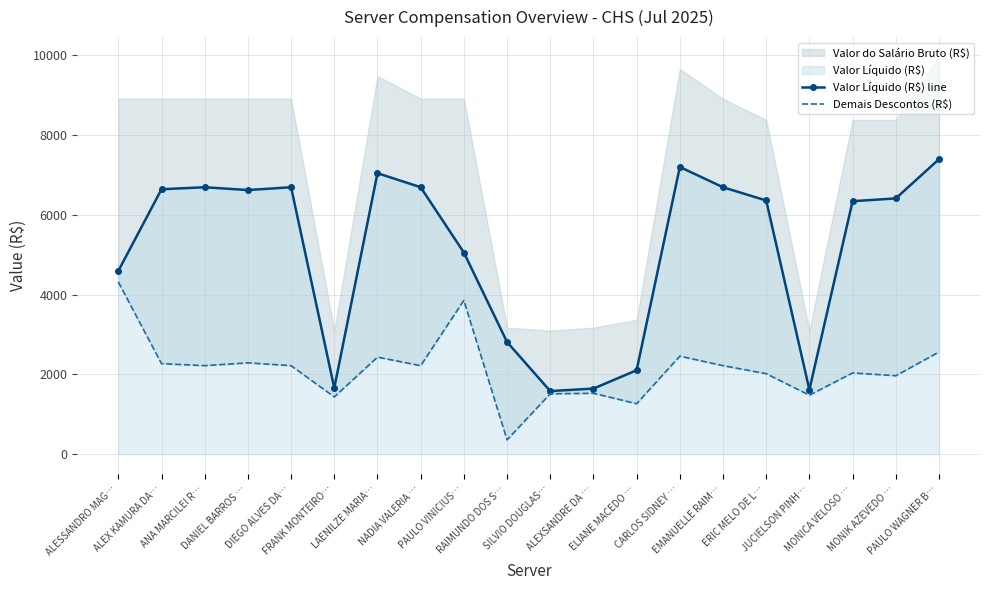

True or false: Valor Líquido (R$) line and Demais Descontos (R$) intersect in this chart.

False